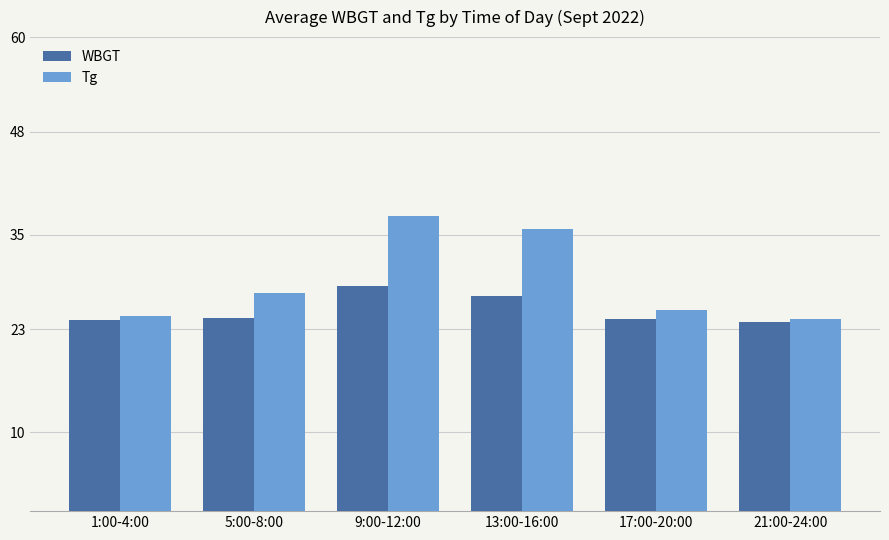

Which category has the highest value in the Tg series?

9:00-12:00